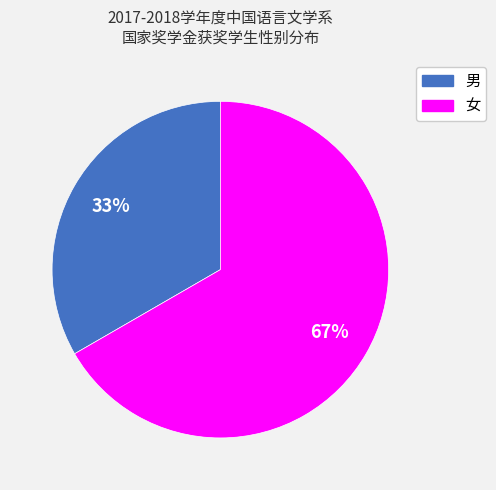

To the nearest percent, what portion does 男 represent?

33%